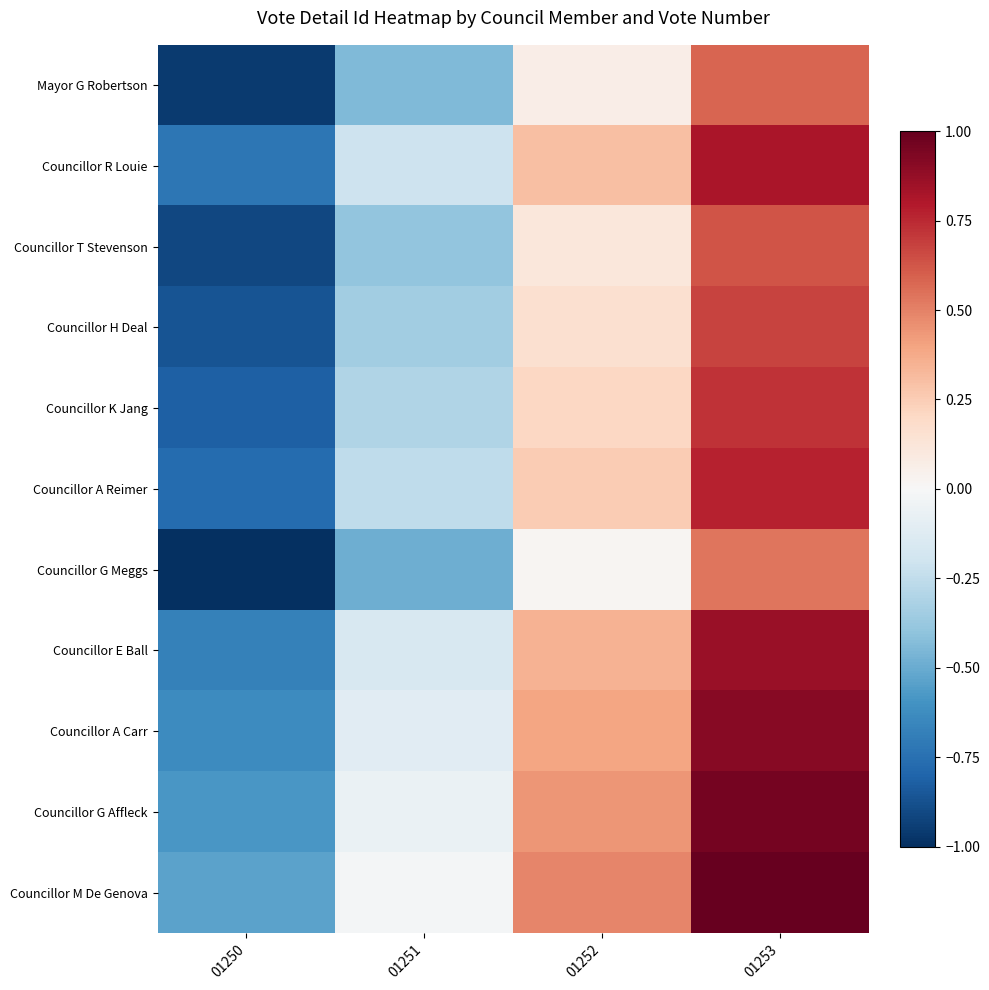

Reading left to right, transcribe all the data shown in this chart.

Mayor G Robertson: 01250=-1.0	01251=-0.4	01252=0.1	01253=0.6
Councillor R Louie: 01250=-0.7	01251=-0.2	01252=0.3	01253=0.8
Councillor T Stevenson: 01250=-0.9	01251=-0.4	01252=0.1	01253=0.6
Councillor H Deal: 01250=-0.9	01251=-0.3	01252=0.2	01253=0.7
Councillor K Jang: 01250=-0.8	01251=-0.3	01252=0.2	01253=0.7
Councillor A Reimer: 01250=-0.8	01251=-0.3	01252=0.3	01253=0.8
Councillor G Meggs: 01250=-1.0	01251=-0.5	01252=0.0	01253=0.5
Councillor E Ball: 01250=-0.7	01251=-0.2	01252=0.3	01253=0.9
Councillor A Carr: 01250=-0.6	01251=-0.1	01252=0.4	01253=0.9
Councillor G Affleck: 01250=-0.6	01251=-0.1	01252=0.4	01253=1.0
Councillor M De Genova: 01250=-0.5	01251=-0.0	01252=0.5	01253=1.0